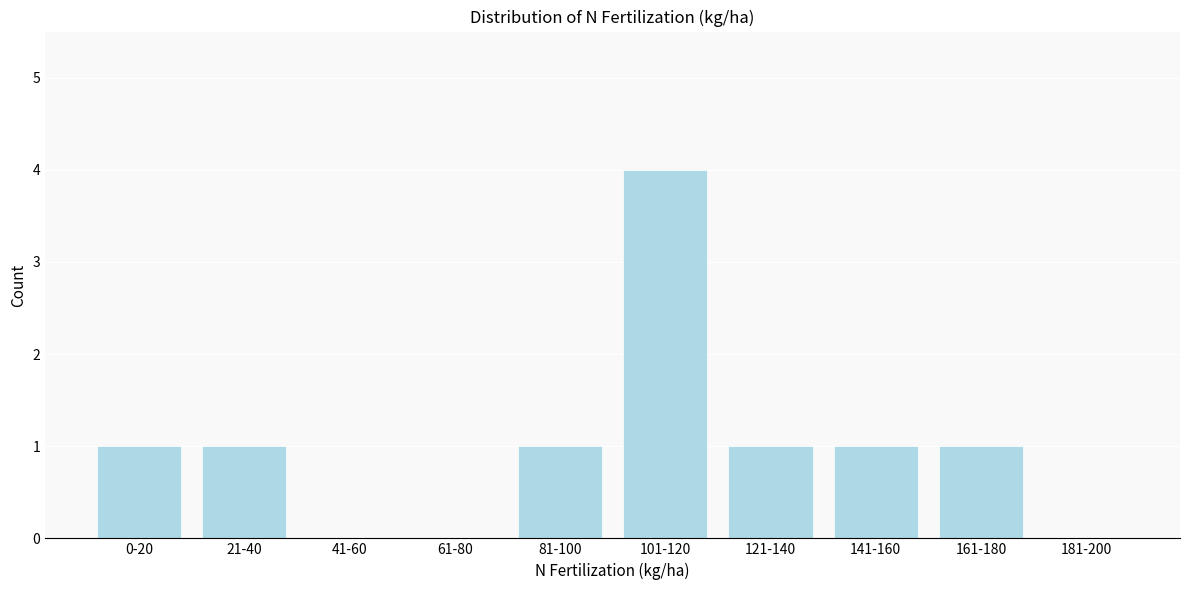

Reading left to right, what are all the values shown in this chart?

0-20=1	21-40=1	41-60=0	61-80=0	81-100=1	101-120=4	121-140=1	141-160=1	161-180=1	181-200=0